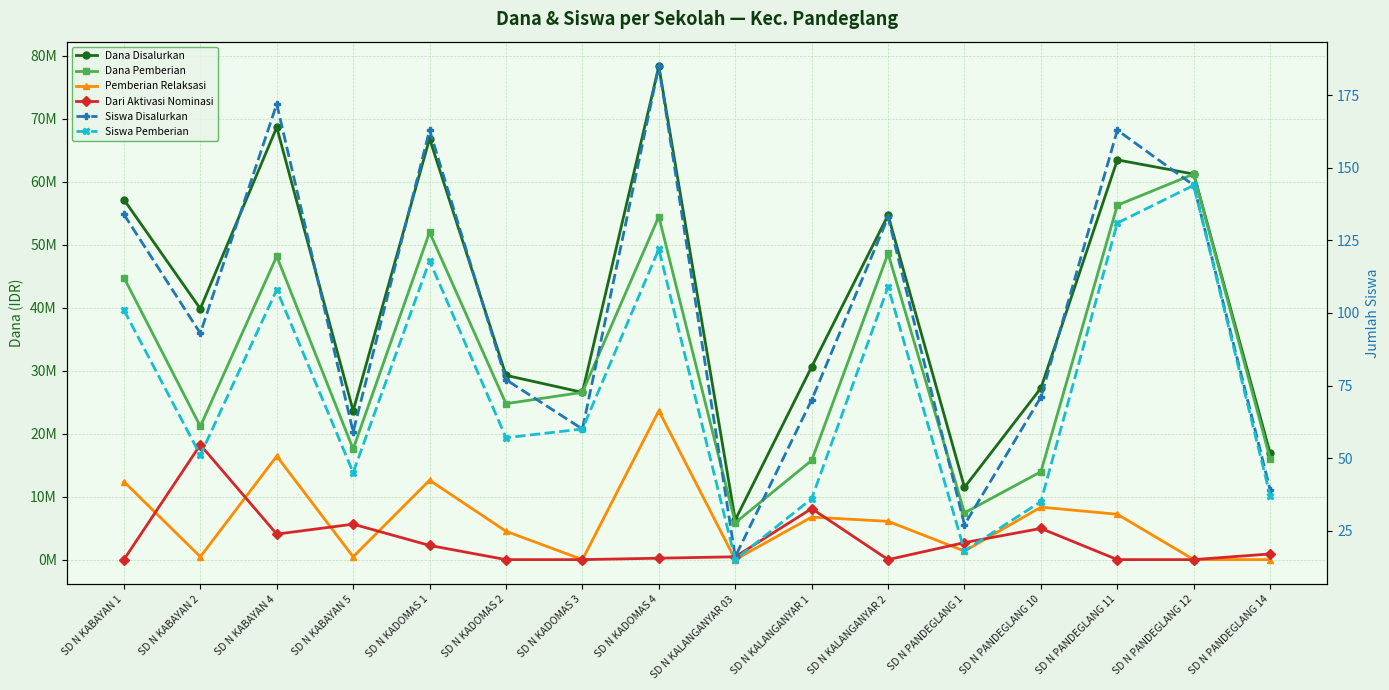

What is the label of the 5th point from the right?

SD N PANDEGLANG 1